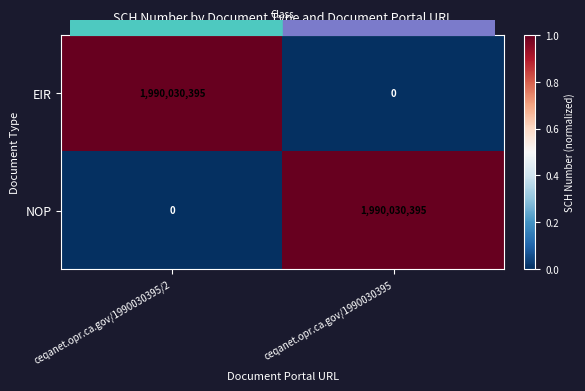

What is the greatest value displayed?

1990030395